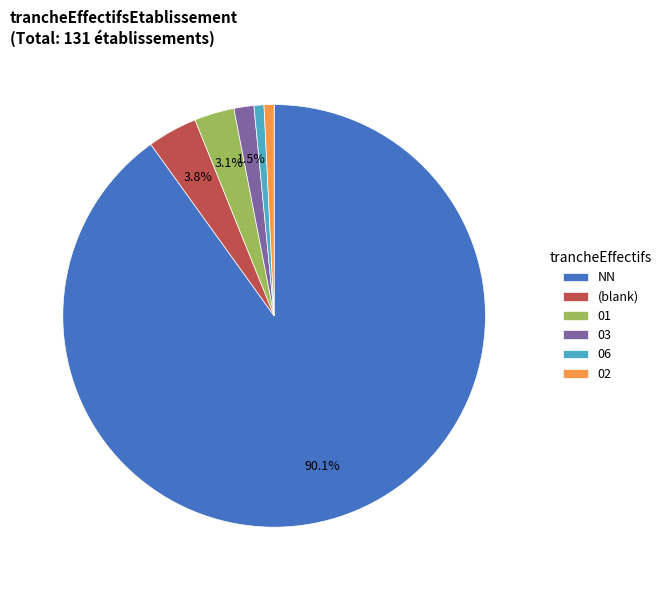

Is there any slice that represents more than half of the pie?

Yes